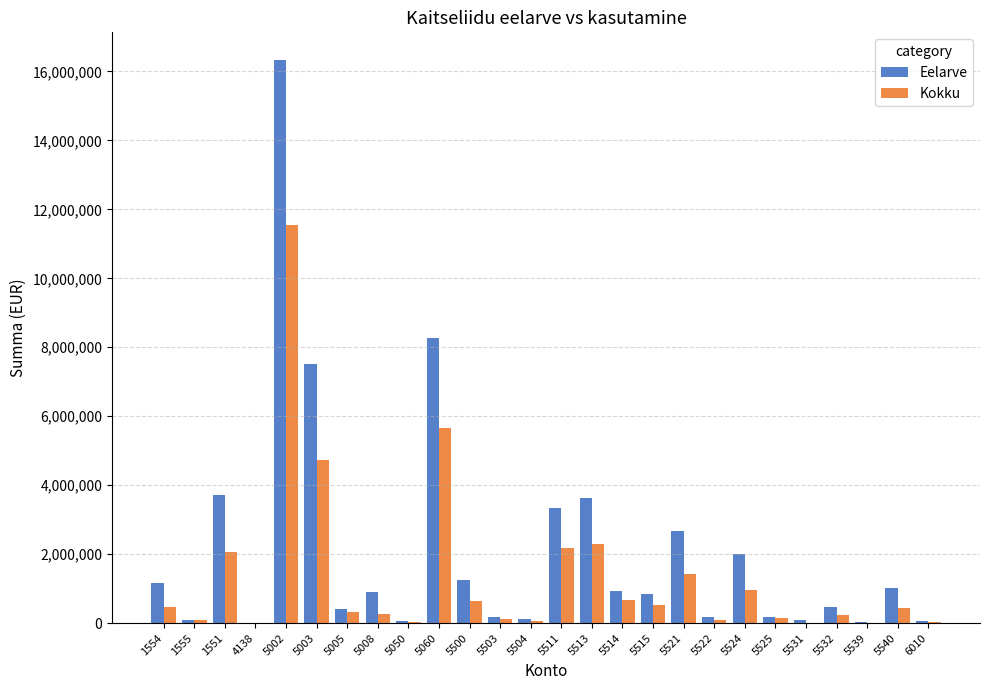

Which series has the largest total across all categories?

Eelarve